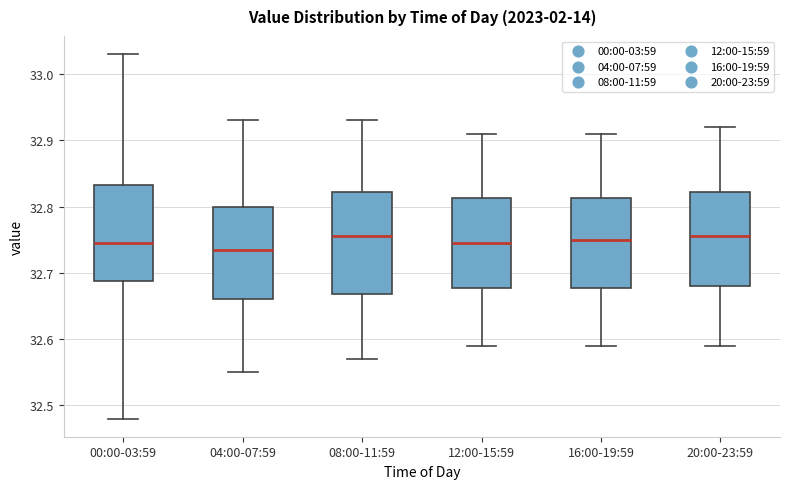

Where does the median line of the box for 12:00-15:59 sit on the y-axis? The values are not printed on the chart, so give them approximately, as read against the axis.

32.75